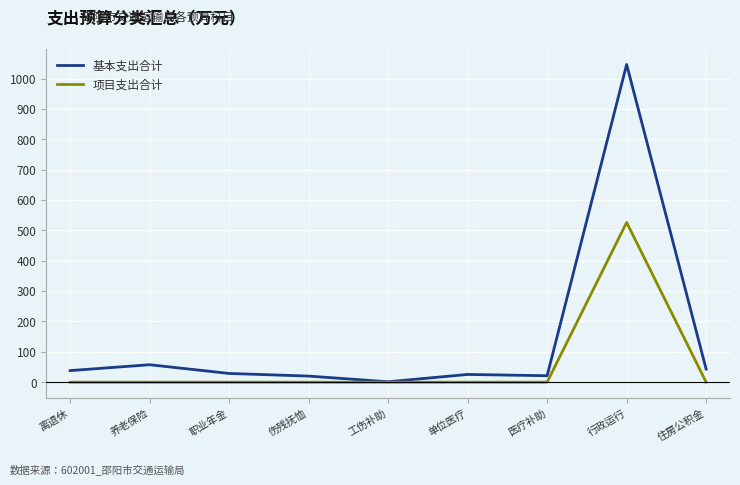

How many values in the 基本支出合计 series are below 28?

4